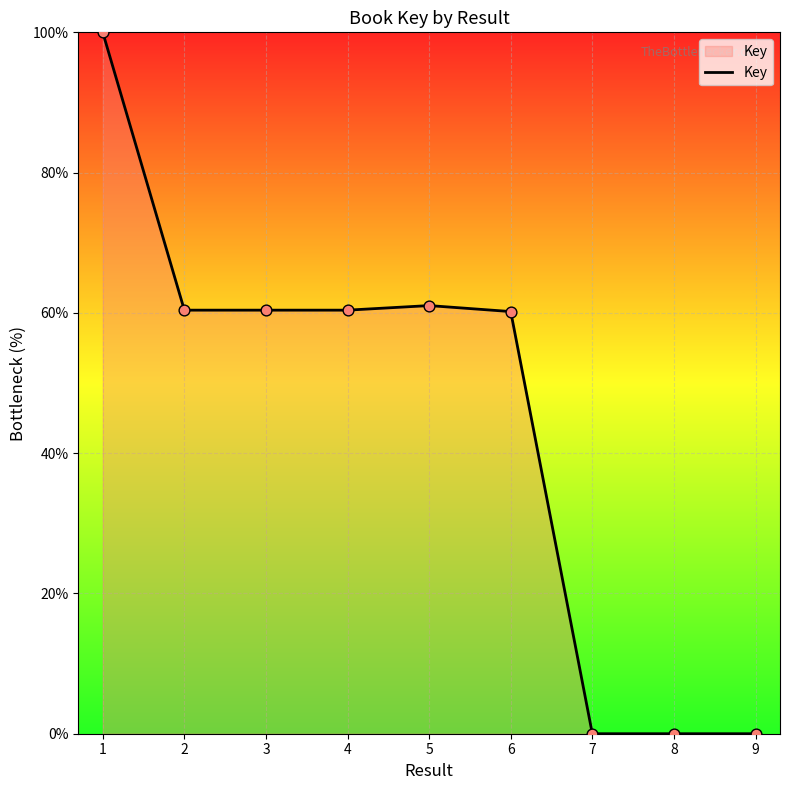

What is the change in value from 1 to 6?

-39.8